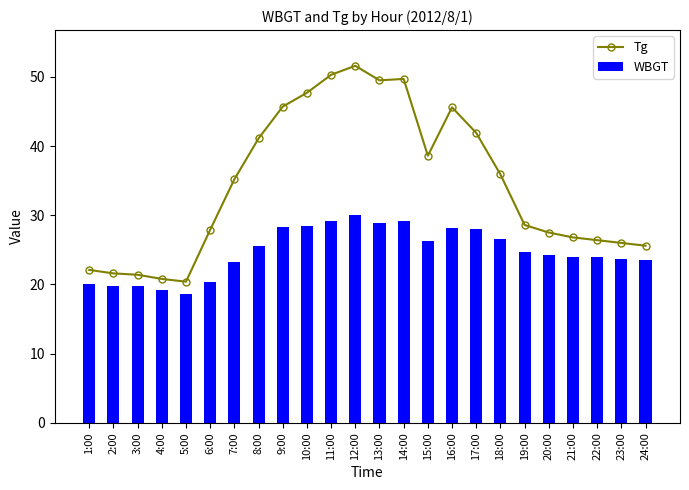

List the series in order of their peak value, highest first.

Tg, WBGT